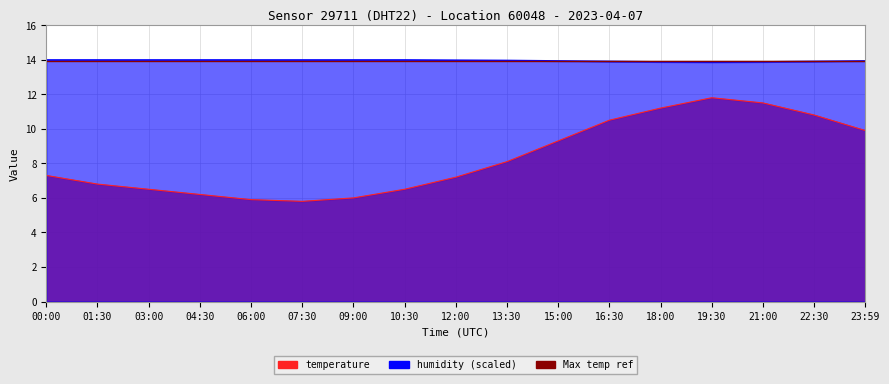

Which has a higher value, 09:00 or 00:00?

00:00